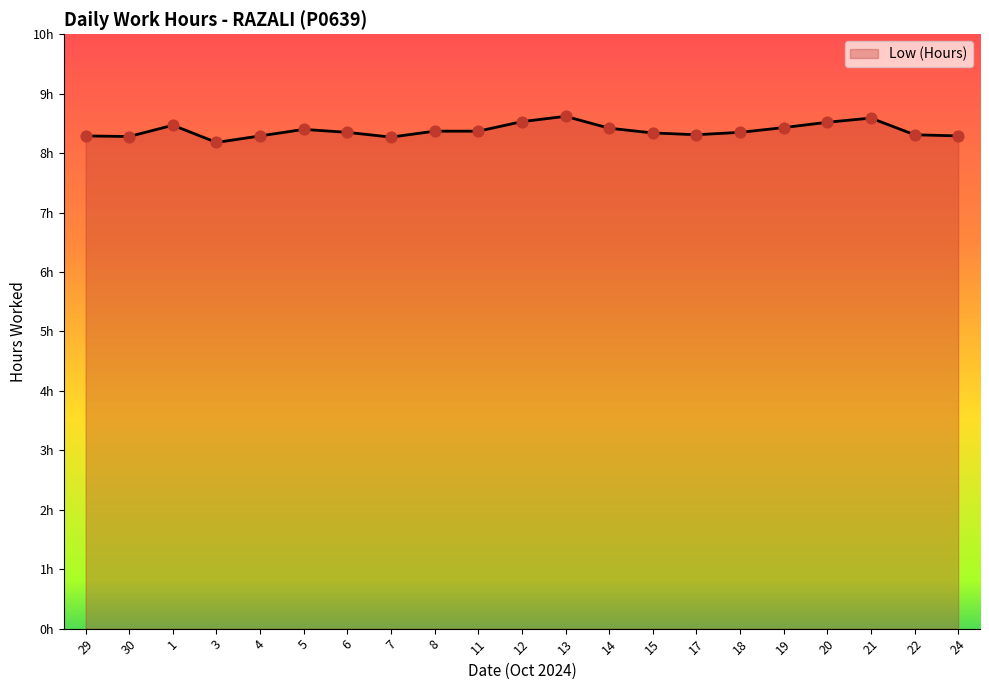

What is the change in value from 30 to 6?

+0.1